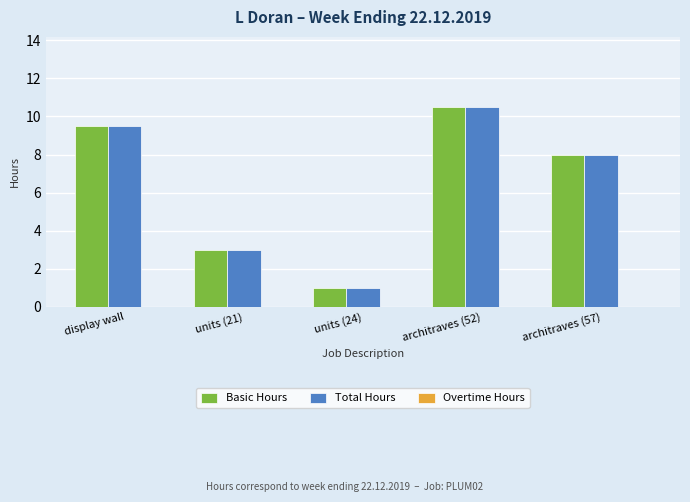

Which category has the lowest value in the Total Hours series?

units (24)